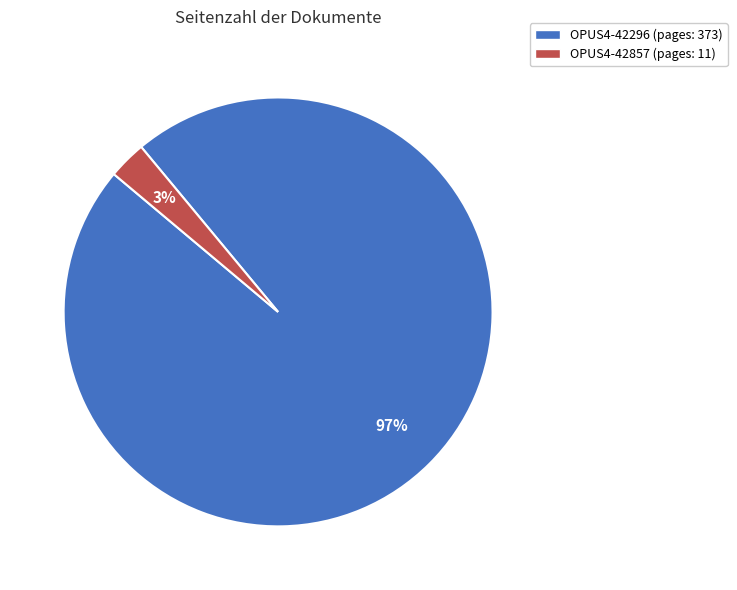

To the nearest percent, what is the average slice percentage?

50%